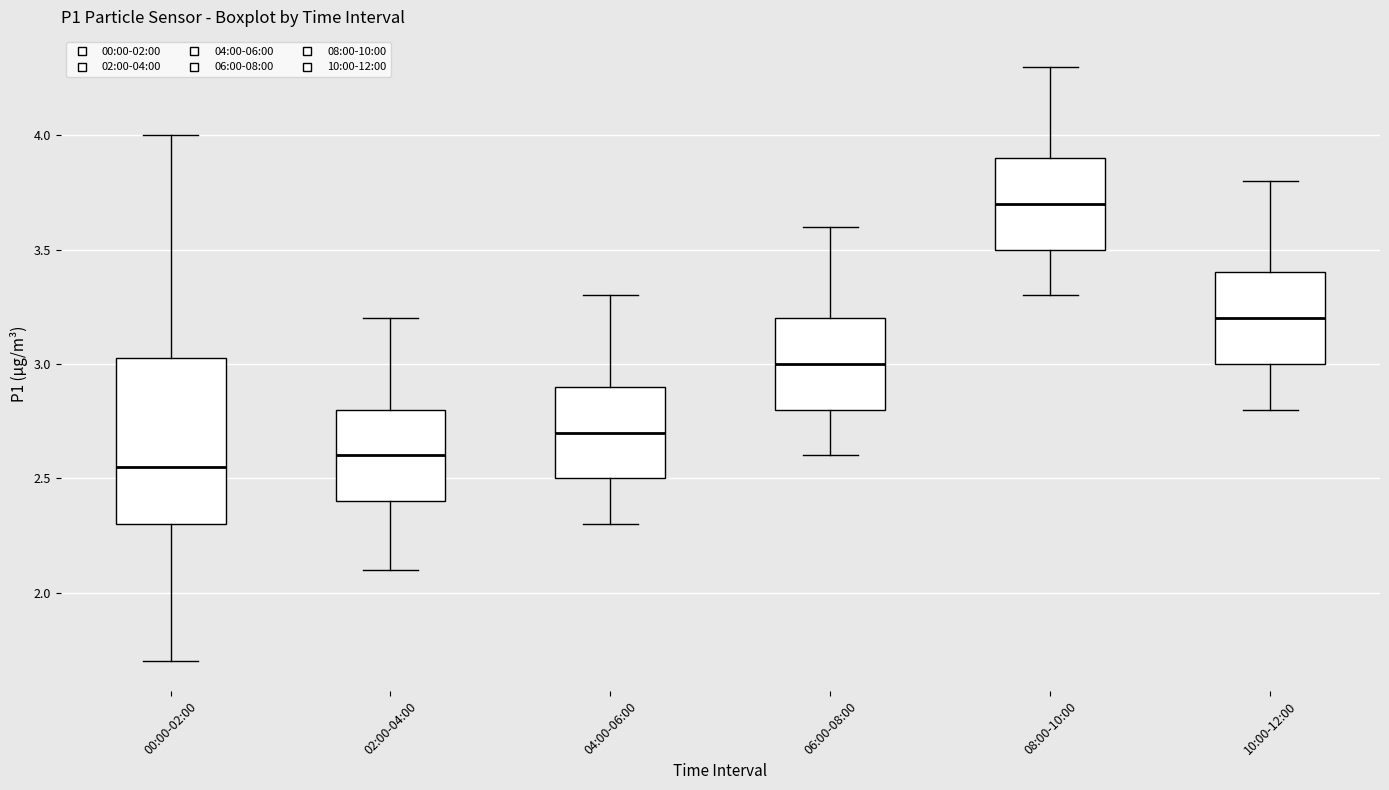

Comparing the boxes themselves (not the whiskers), which one is the tallest?

00:00-02:00